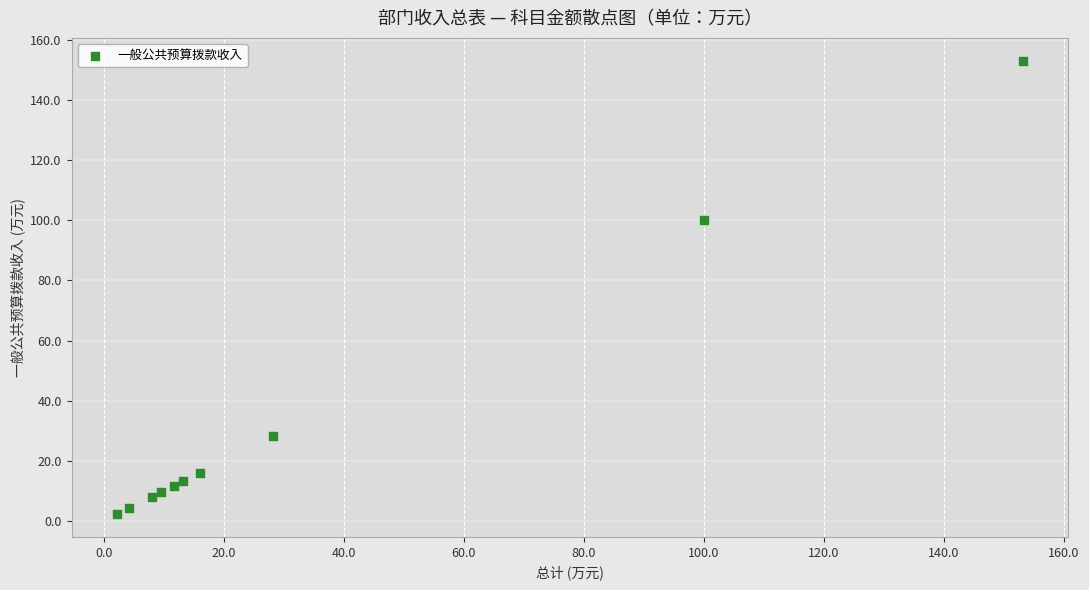

What Y value in the scatter plot is closest to 77?

100.0